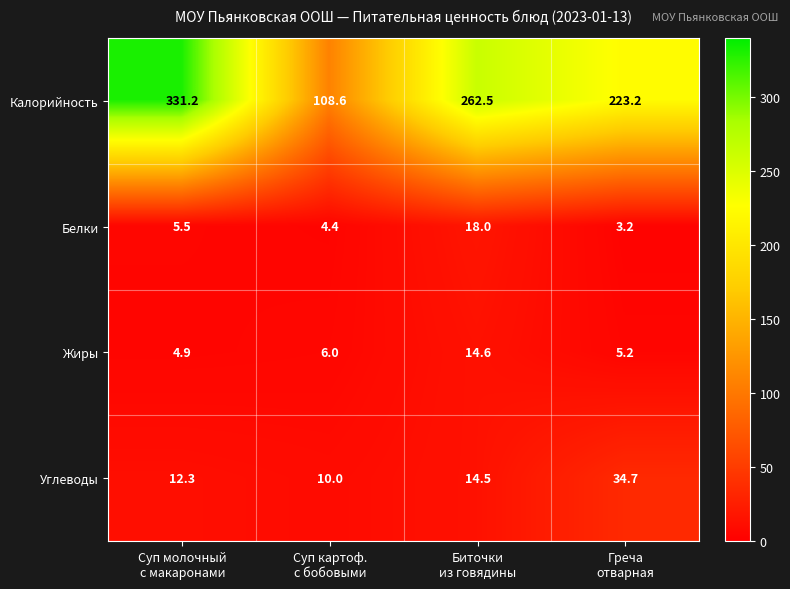

Reading left to right, what are all the values shown in this chart?

Калорийность: 331.2	108.6	262.5	223.2
Белки: 5.5	4.4	18.0	3.2
Жиры: 4.9	6.0	14.6	5.2
Углеводы: 12.3	10.0	14.5	34.7